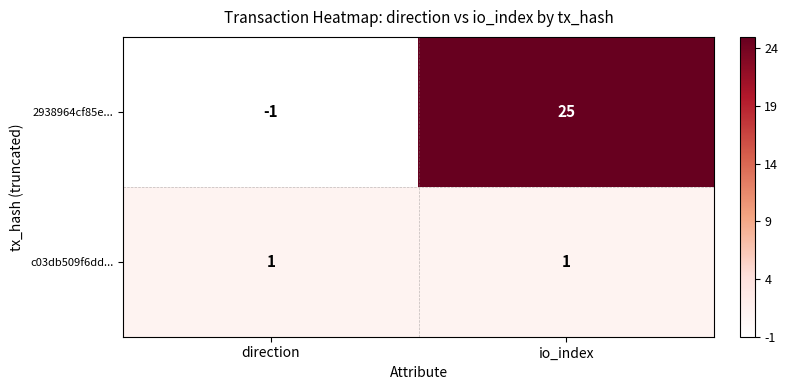

Reading left to right, list all the values displayed in this chart.

2938964cf85e...: -1	25
c03db509f6dd...: 1	1